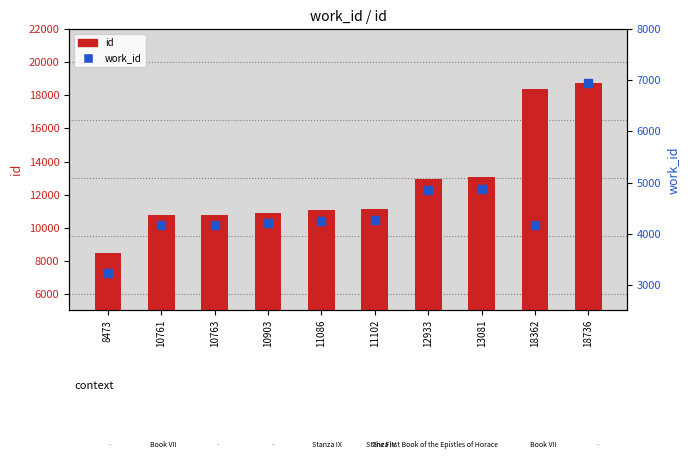

Which series has the widest spread of Y values?

id